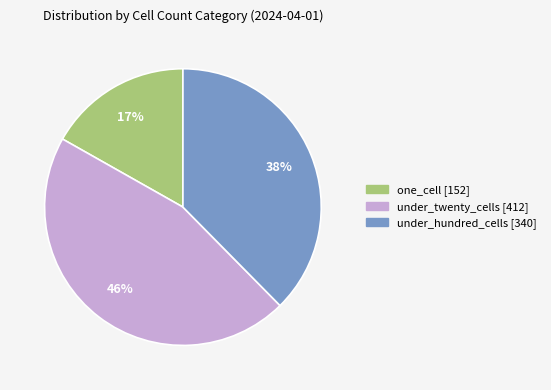

Does any single category account for the majority?

No